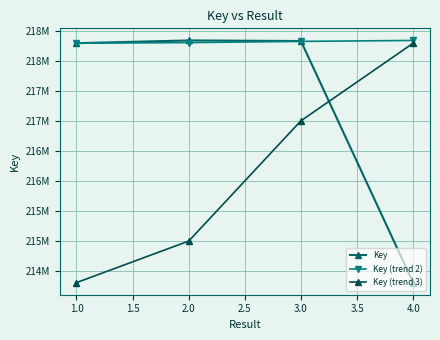

Does the chart have visible grid lines?

Yes